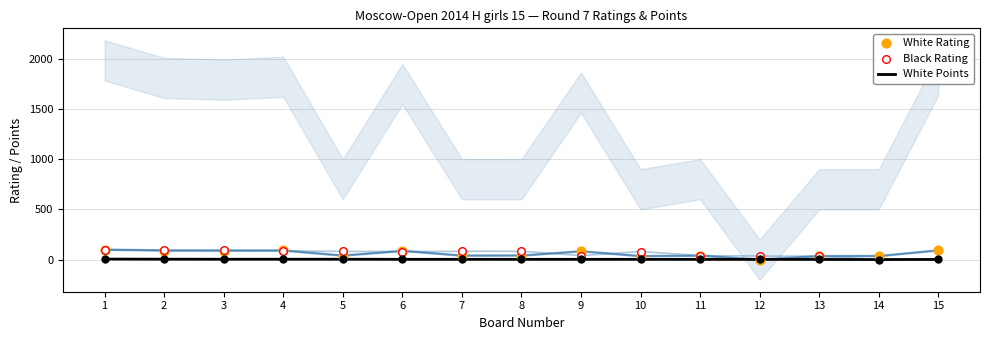

Which series contains the lowest Y value?

White Rating